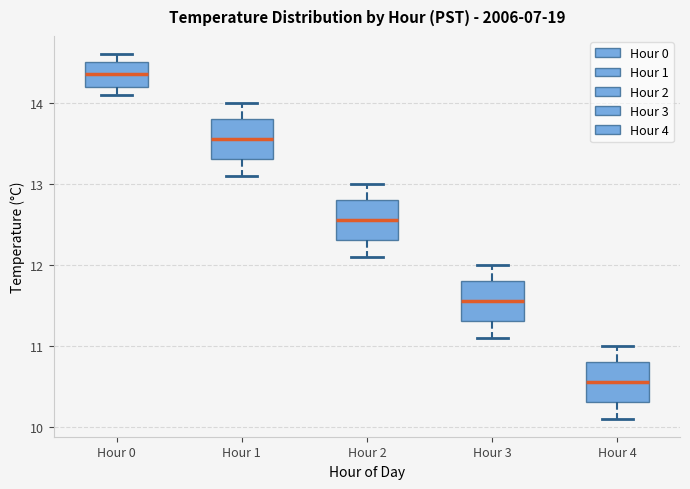

Reading left to right, transcribe this box plot: for each box, give where its median line is, the range the box spans, and where its two whiskers end, as read against the y-axis. The values are not printed on the chart, so give them approximately, as read against the axis.

Hour 0: median 14.4, box 14.2 to 14.5, whiskers 14.1 to 14.6
Hour 1: median 13.6, box 13.3 to 13.8, whiskers 13.1 to 14.0
Hour 2: median 12.6, box 12.3 to 12.8, whiskers 12.1 to 13.0
Hour 3: median 11.6, box 11.3 to 11.8, whiskers 11.1 to 12.0
Hour 4: median 10.6, box 10.3 to 10.8, whiskers 10.1 to 11.0